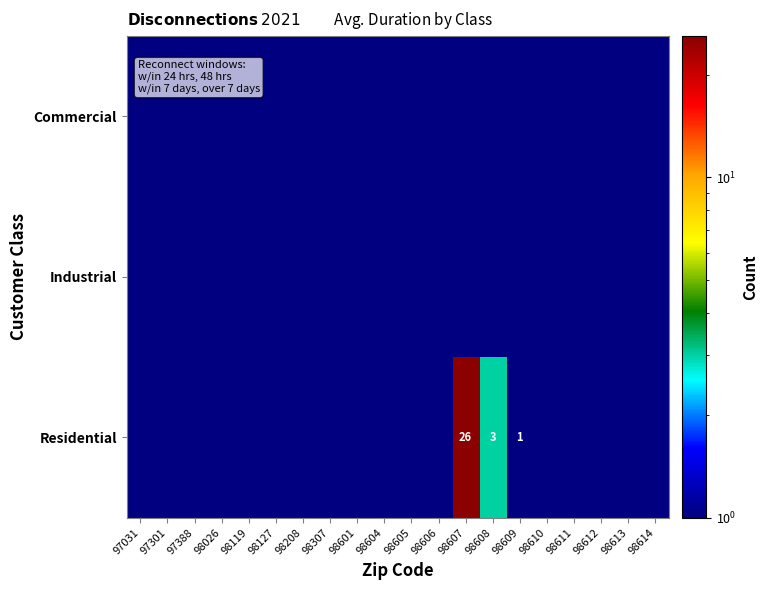

True or false: Residential has a value of 26.0 at 98607.

True